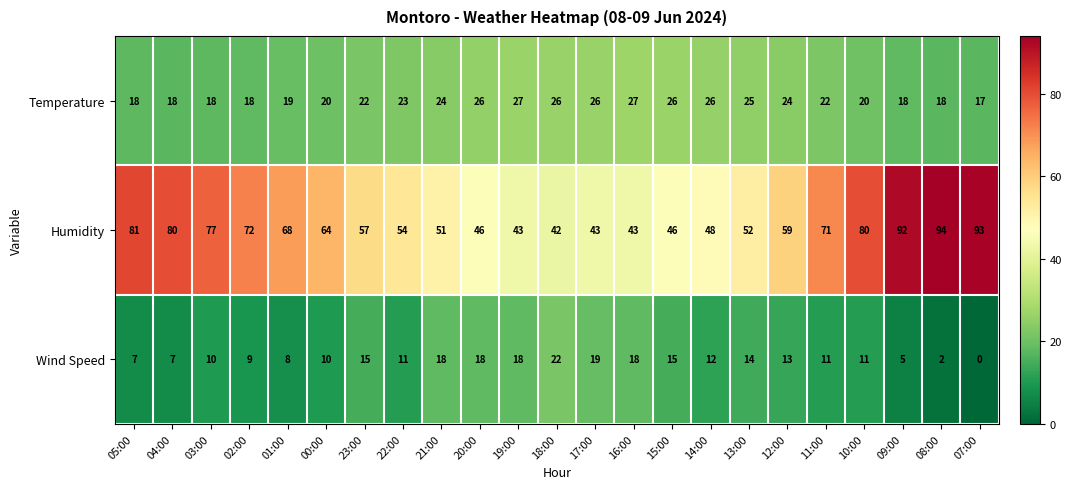

List the series in order of their peak value, lowest first.

Wind Speed, Temperature, Humidity